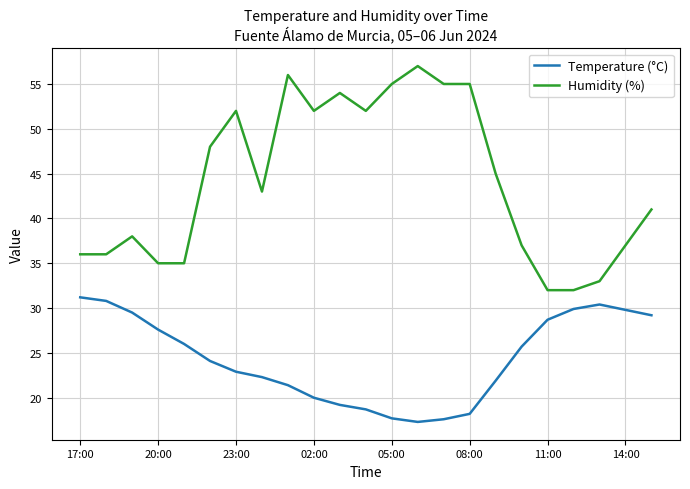

Which series has the largest total across all categories?

Humidity (%)